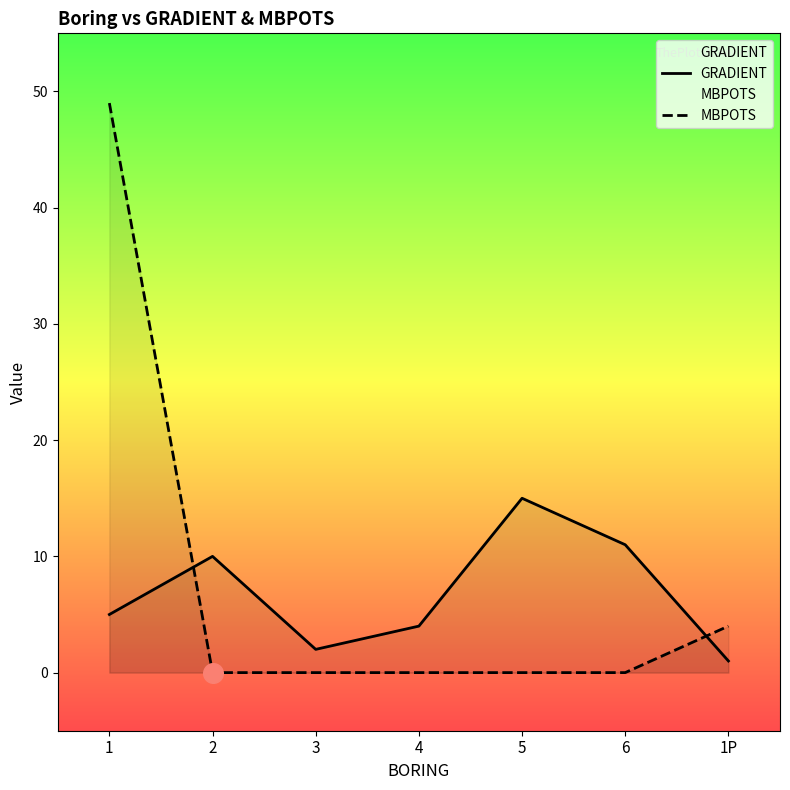

Which series reaches the maximum Y coordinate?

MBPOTS